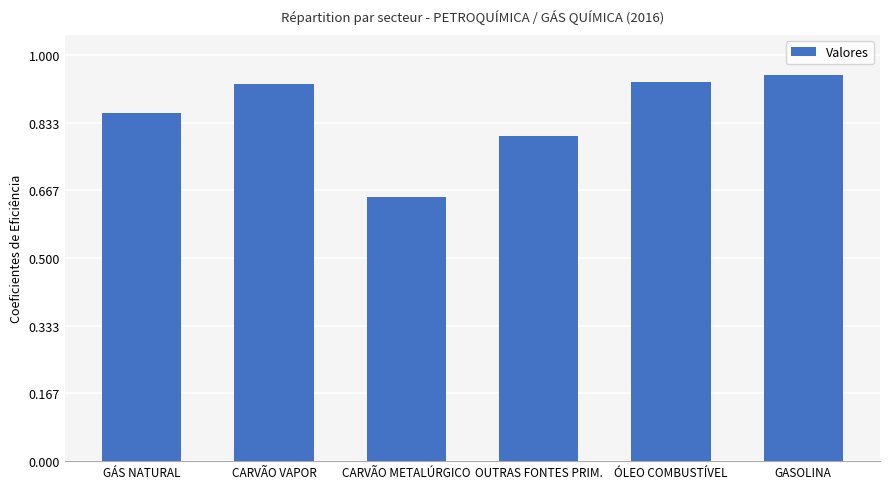

What is the difference between the second highest and minimum values?

0.3